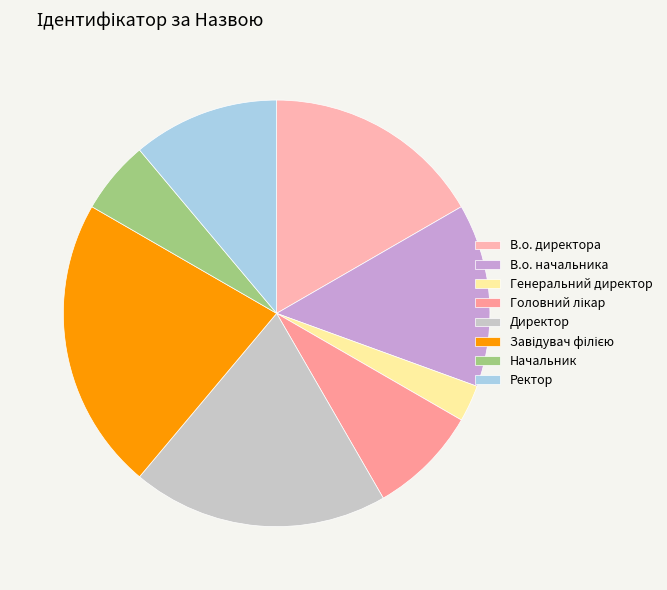

How many segments does this pie chart have?

8